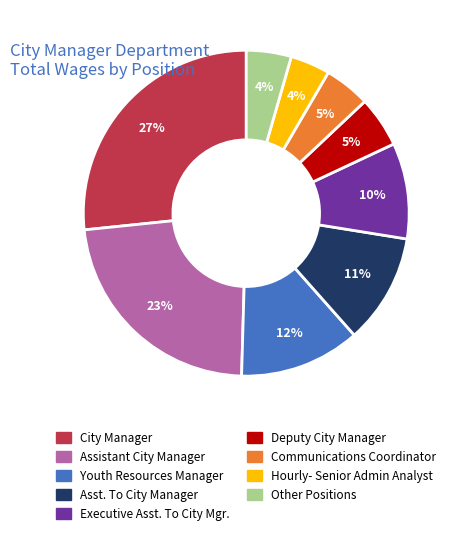

Do Hourly- Senior Admin Analyst and Communications Coordinator together represent more than half of the pie?

No